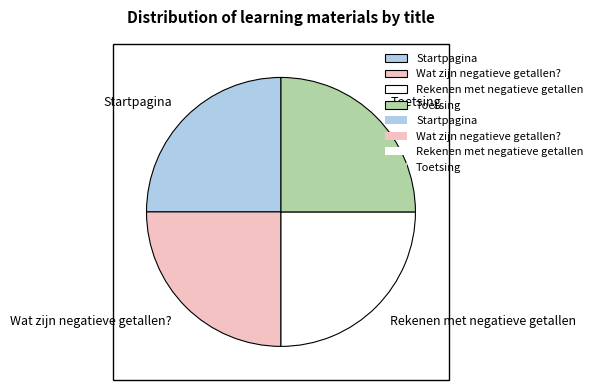

Does Toetsing account for over 50% of the chart?

No